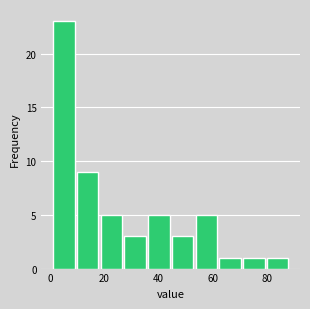

Which range on the x-axis has the tallest bar?

0 to 10